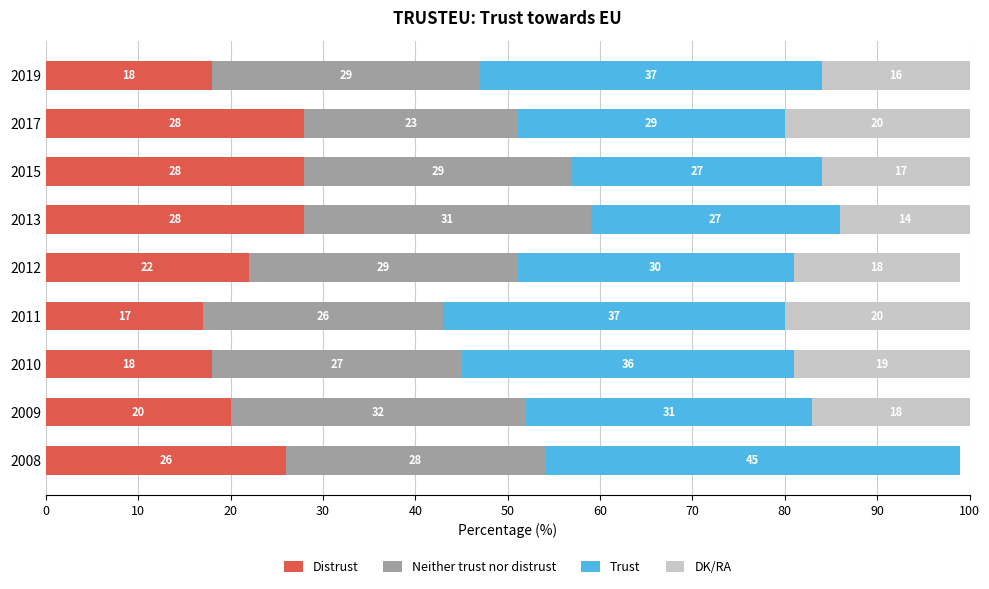

At which label is Distrust closest to 22?

2012